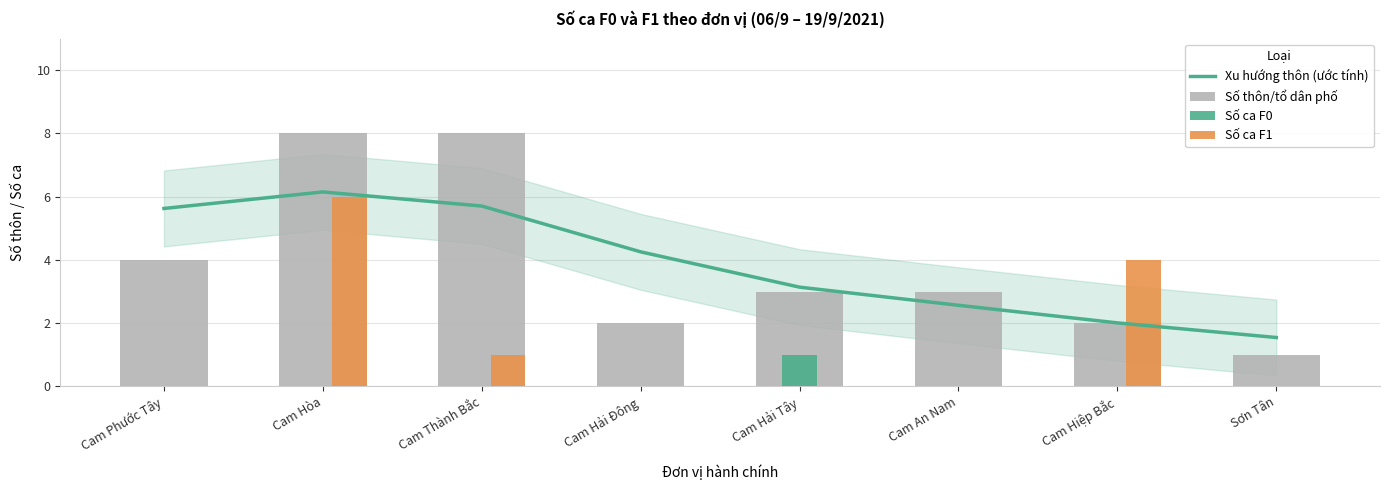

Which has a higher value, Cam Hòa or Cam Hiệp Bắc?

Cam Hòa